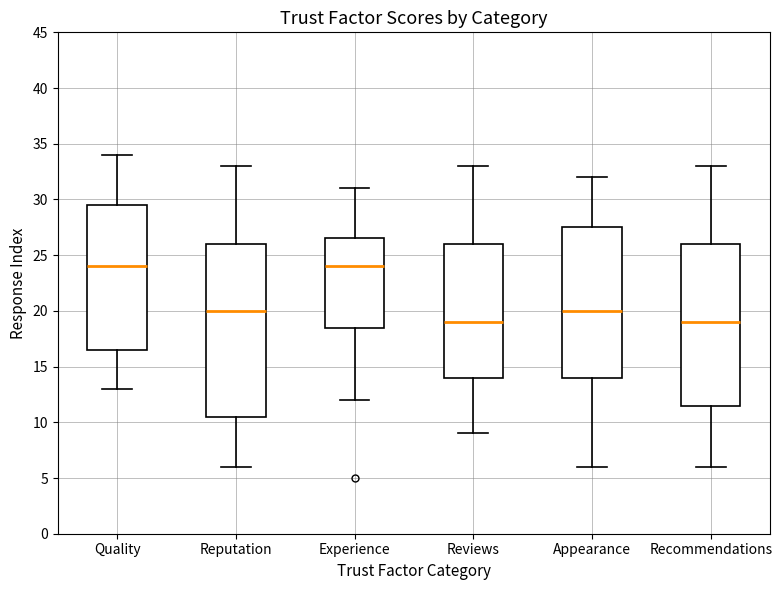

Comparing the boxes themselves (not the whiskers), which one is the tallest?

Reputation